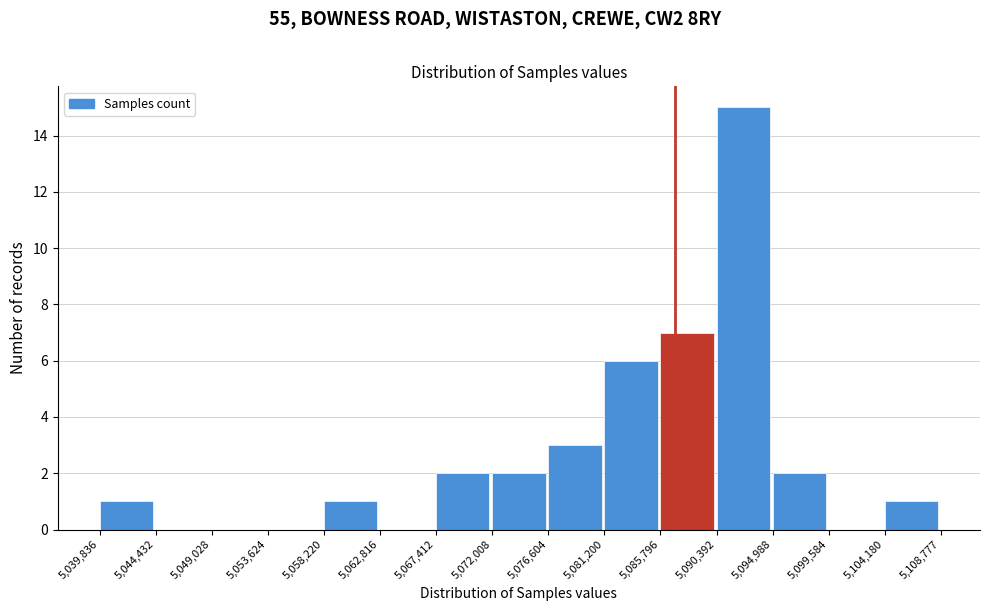

Reading left to right, list every bar in this chart as the range it spans on the x-axis followed by its height. The values are not printed on the chart, so give them approximately, as read against the axis.

5,039,836 to 5,044,432: 1
5,044,432 to 5,049,028: 0
5,049,028 to 5,053,624: 0
5,053,624 to 5,058,220: 0
5,058,220 to 5,062,816: 1
5,062,816 to 5,067,412: 0
5,067,412 to 5,072,008: 2
5,072,008 to 5,076,604: 2
5,076,604 to 5,081,200: 3
5,081,200 to 5,085,796: 6
5,085,796 to 5,090,392: 7
5,090,392 to 5,094,988: 15
5,094,988 to 5,099,584: 2
5,099,584 to 5,104,180: 0
5,104,180 to 5,108,777: 1